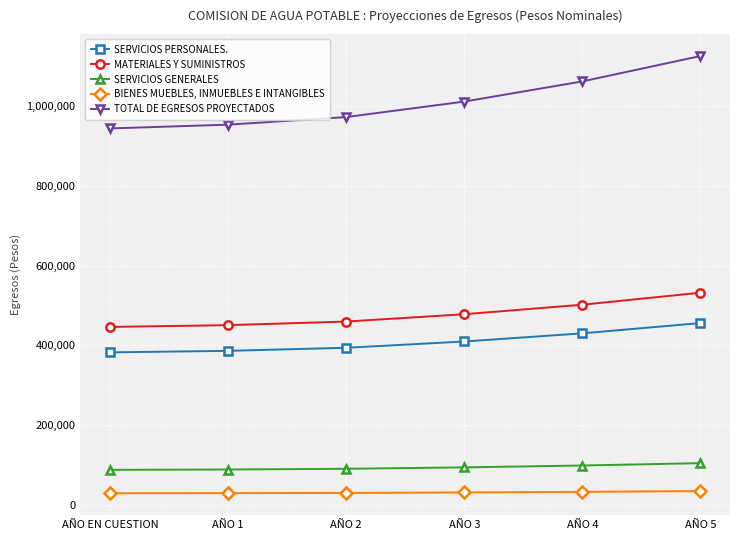

What is the label of the 3rd point from the right?

AÑO 3